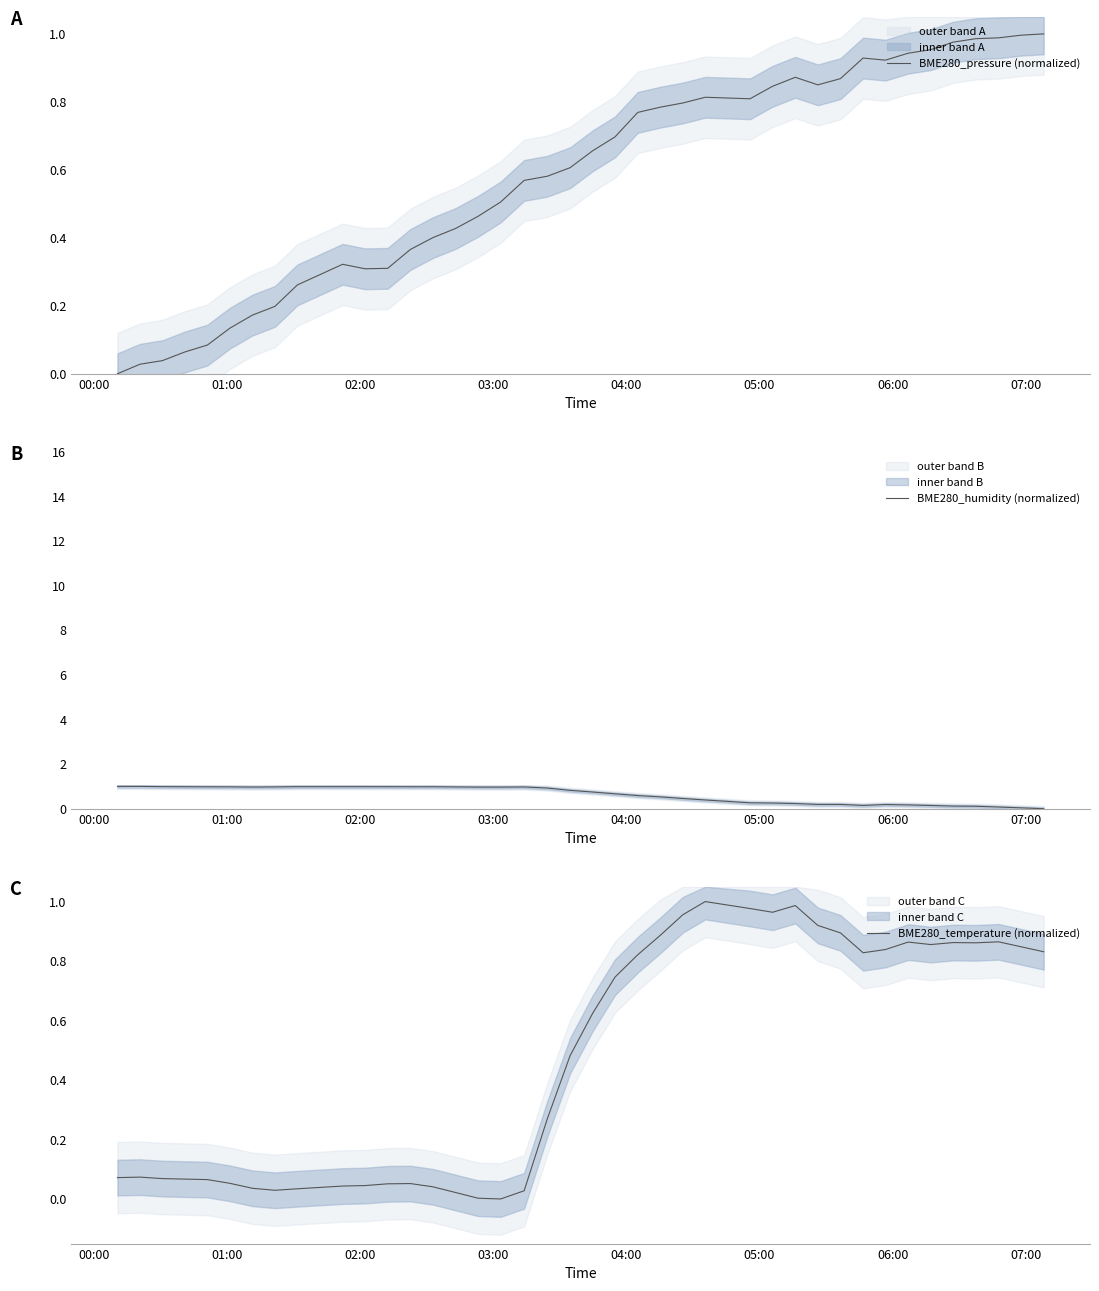

How many interior local peaks does the BME280_pressure (normalized) series have?

4